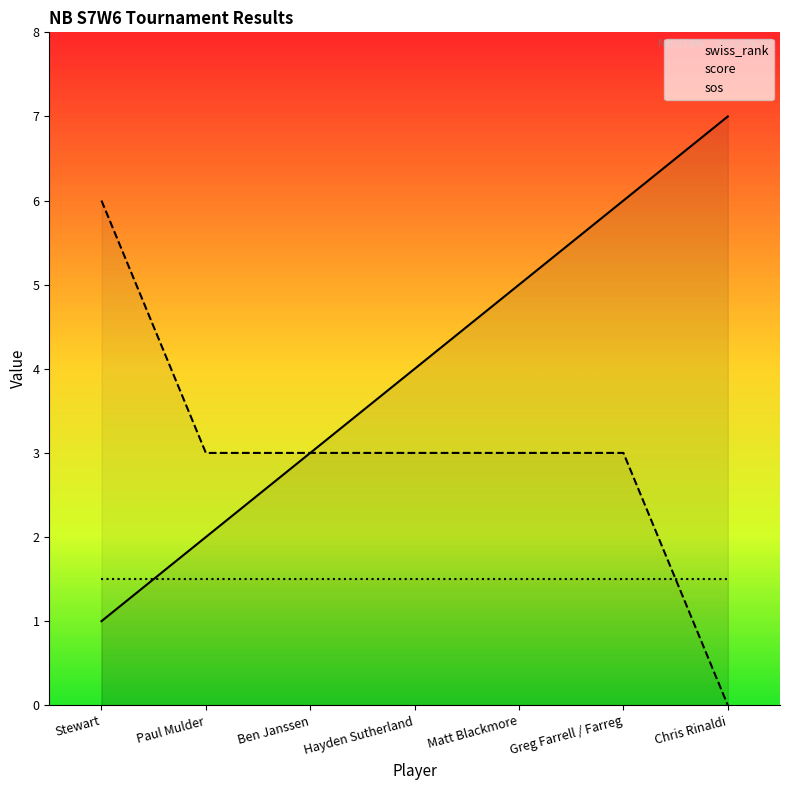

Does the chart have visible grid lines?

No